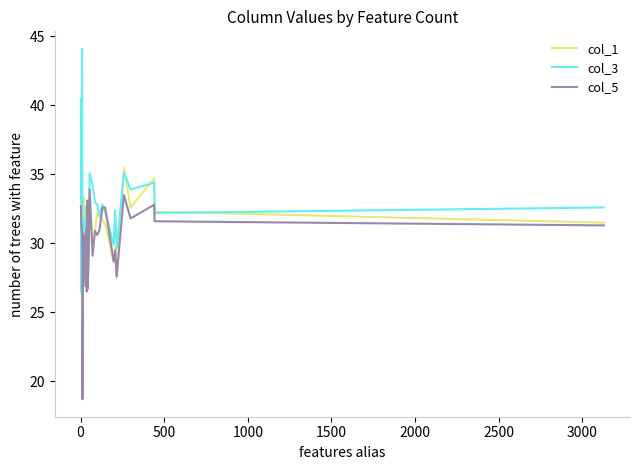

What are all the series names shown in the legend?

col_1, col_3, col_5